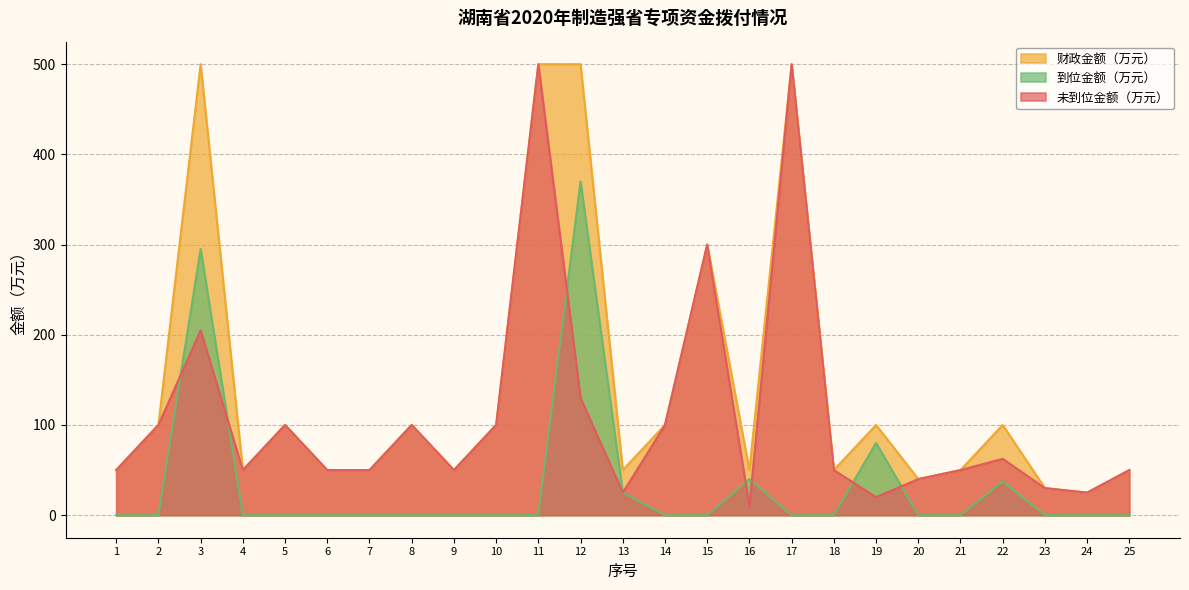

What is the maximum value for 到位金额（万元）?

370.0